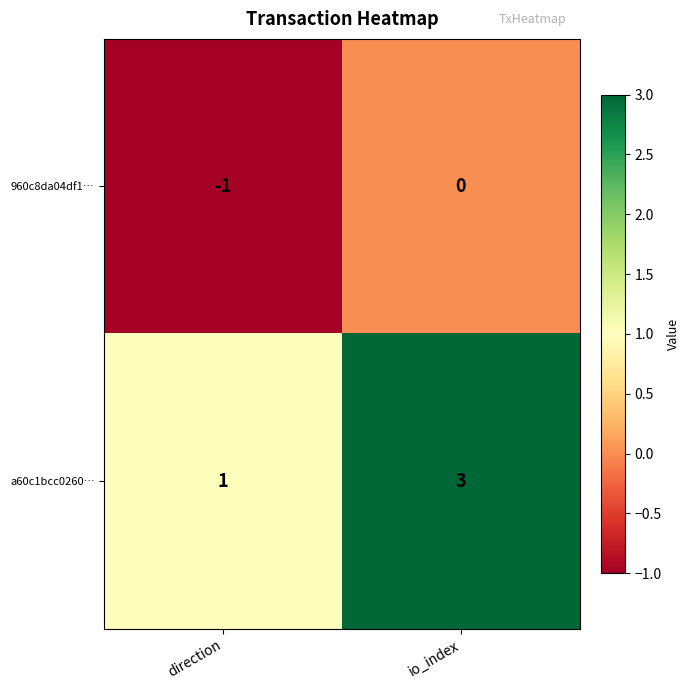

What is the sum of all a60c1bcc0260… values?

4